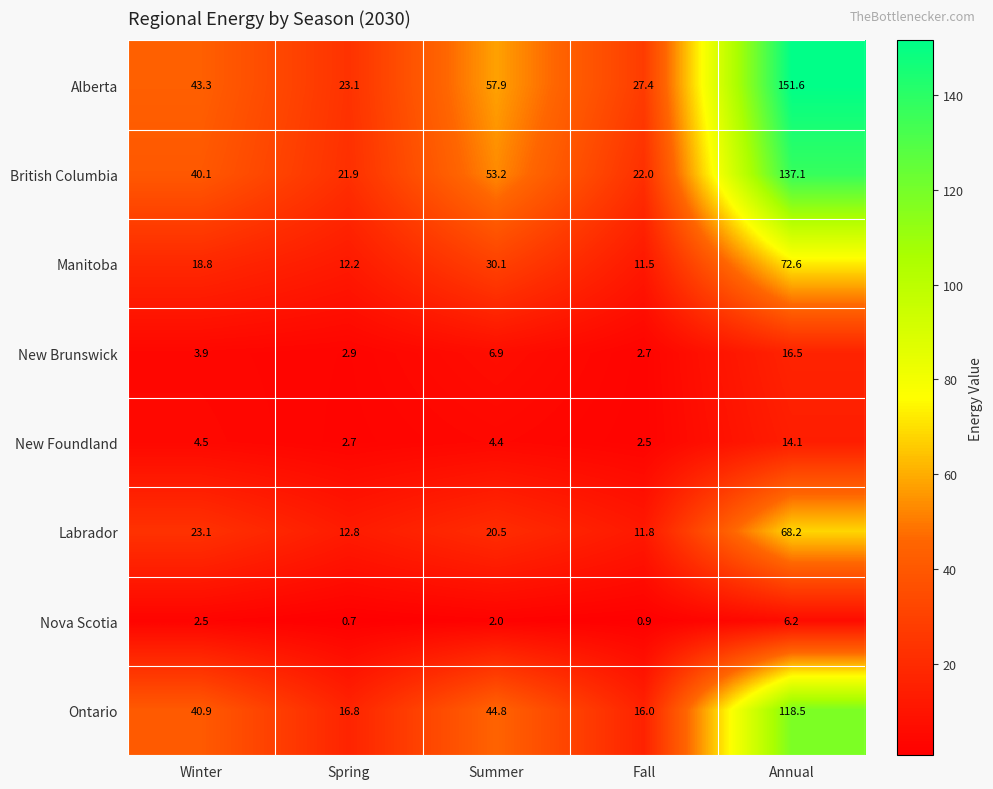

Is it true that Manitoba equals 2.8 at Fall?

False